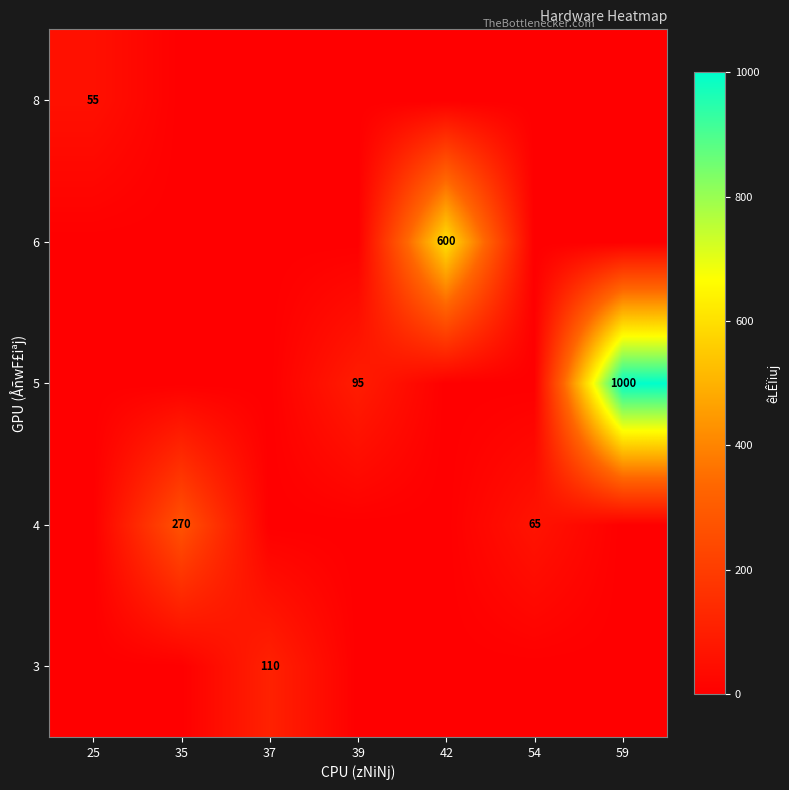

The 6 series shows 0 at 59. True or false?

True